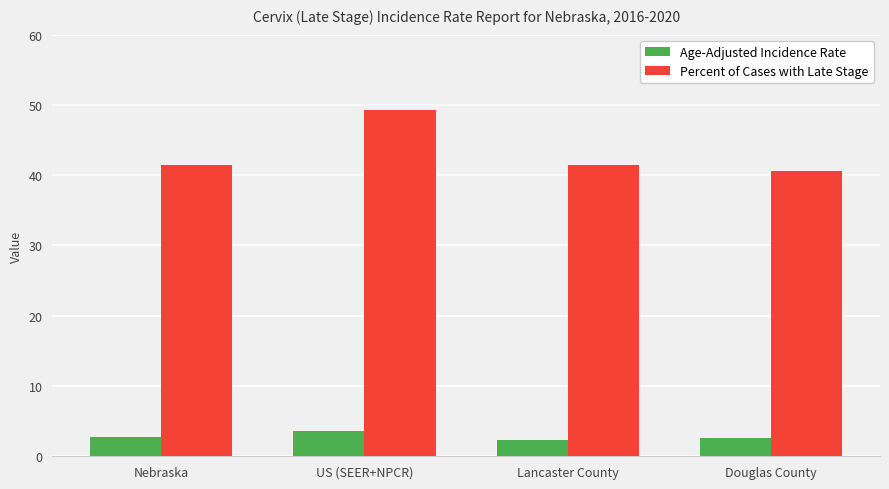

Is it true that Percent of Cases with Late Stage equals 40.6 at Douglas County?

True